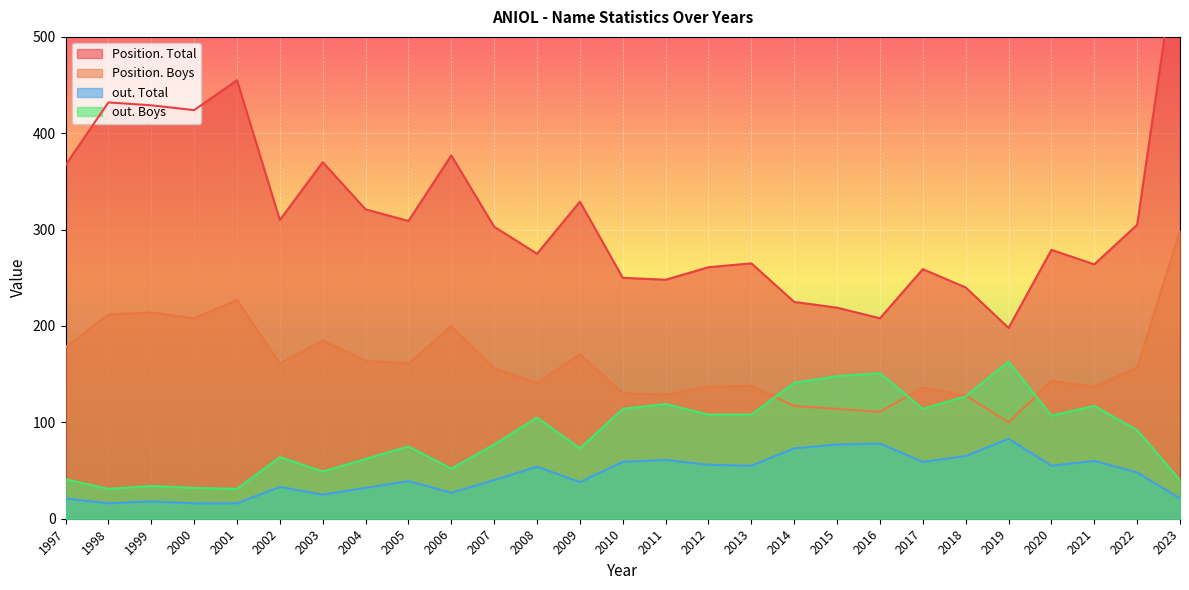

True or false: Frequency and out. Total intersect in this chart.

False